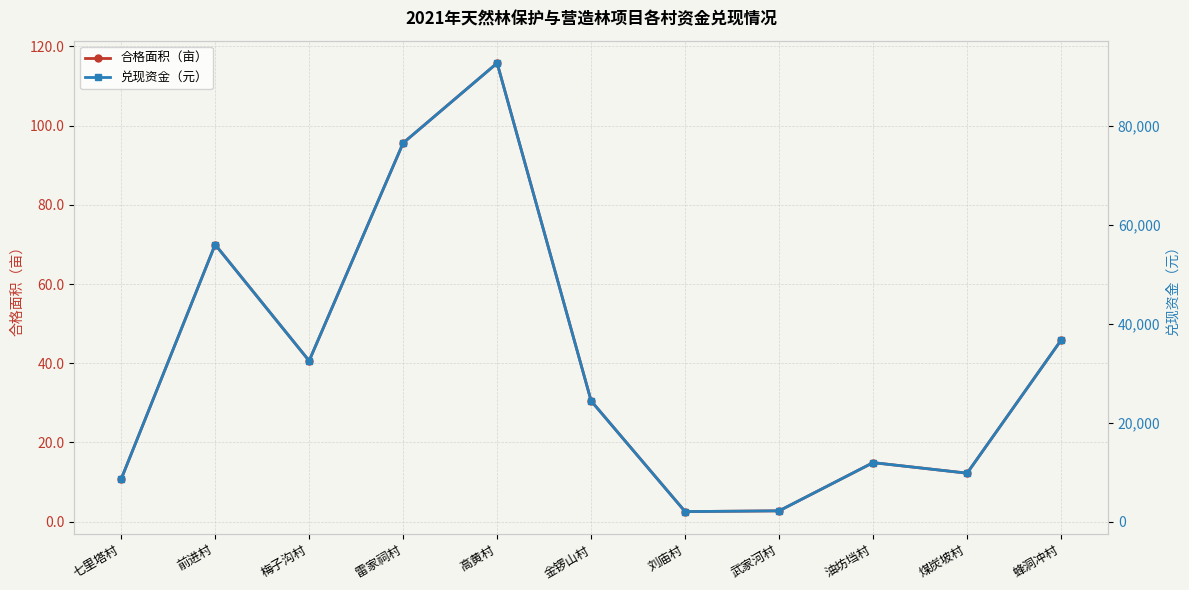

How many categories are shown in the chart?

11